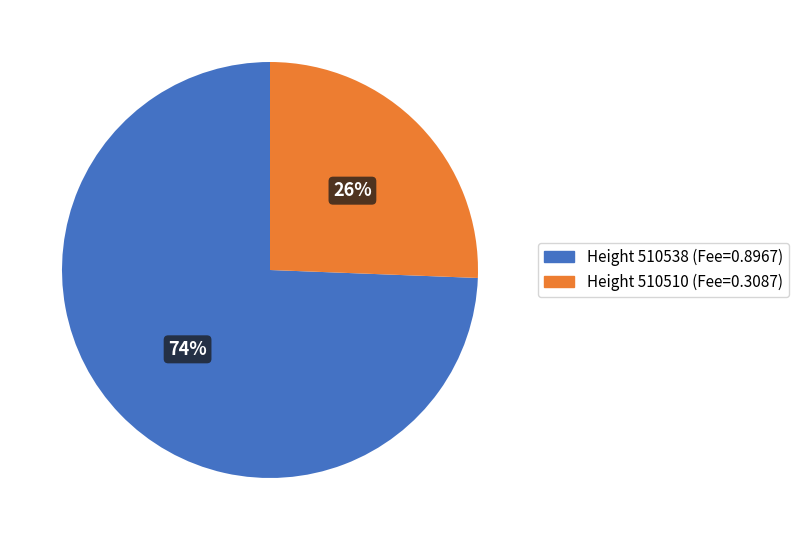

How many segments does this pie chart have?

2